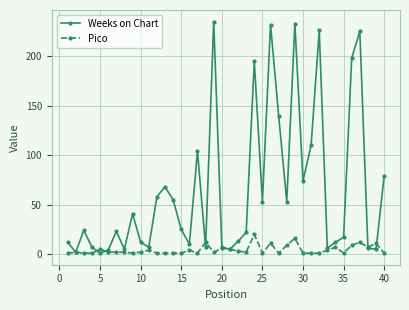

What is the highest value of the Weeks on Chart series?

235